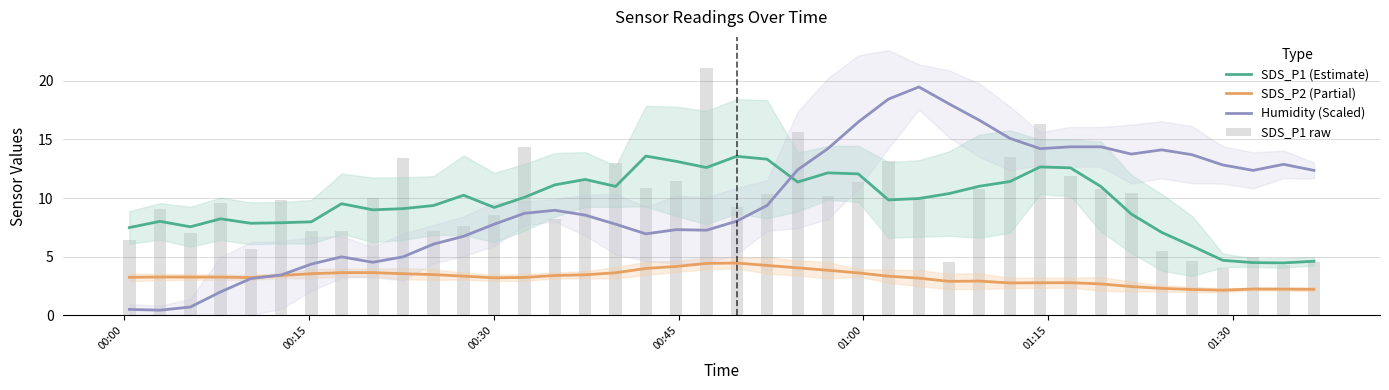

The SDS_P1 raw series shows 6.4 at 00:00. True or false?

True